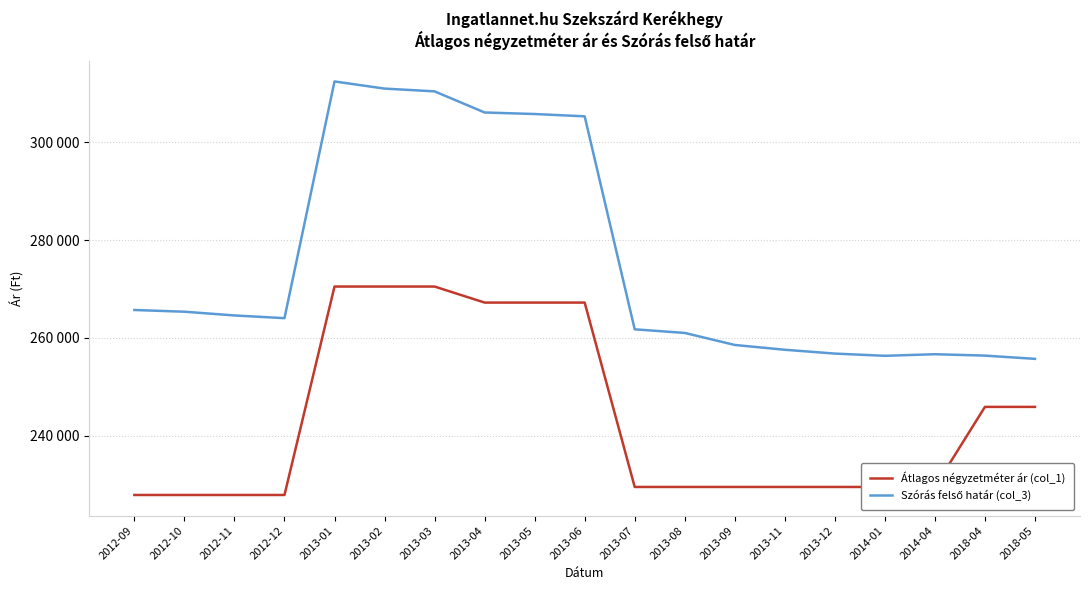

Rank the series by their maximum value, from highest to lowest.

Szórás felső határ (col_3), Átlagos négyzetméter ár (col_1)